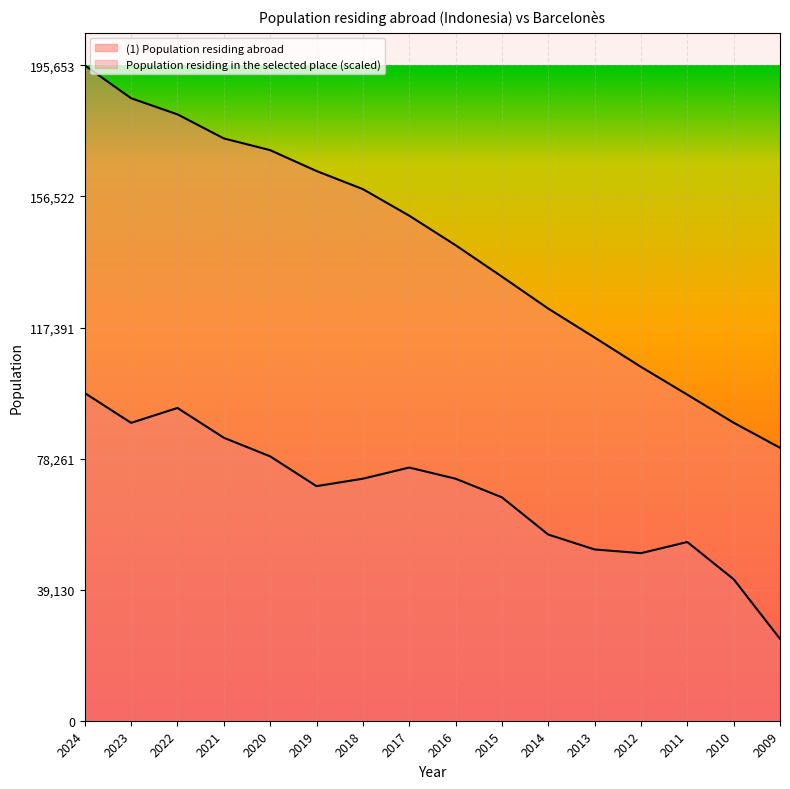

Which has a higher value, 2014 or 2018?

2018